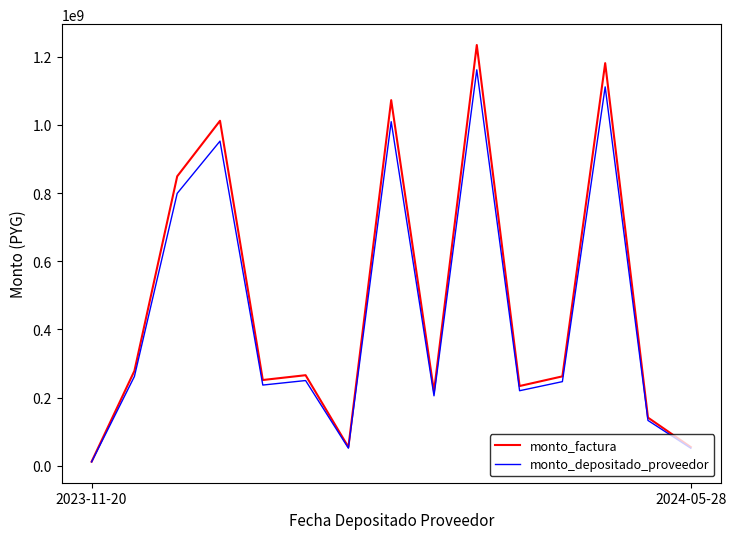

Rank the series by their maximum value, from lowest to highest.

monto_depositado_proveedor, monto_factura